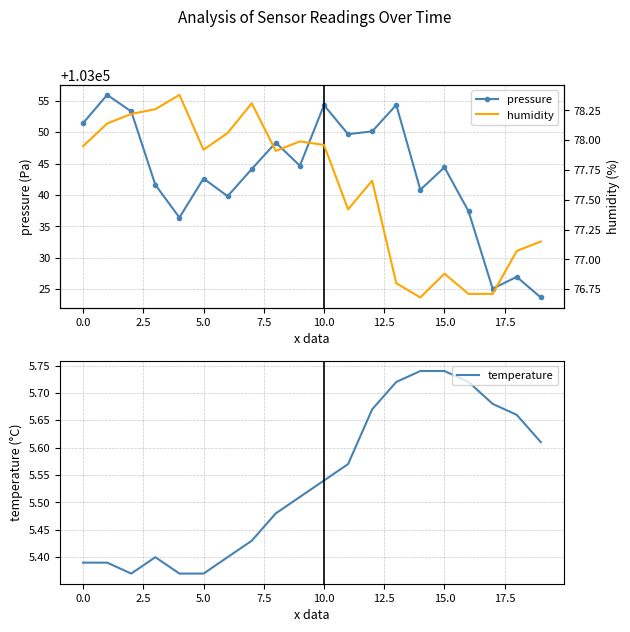

How many distinct data groups are displayed?

3